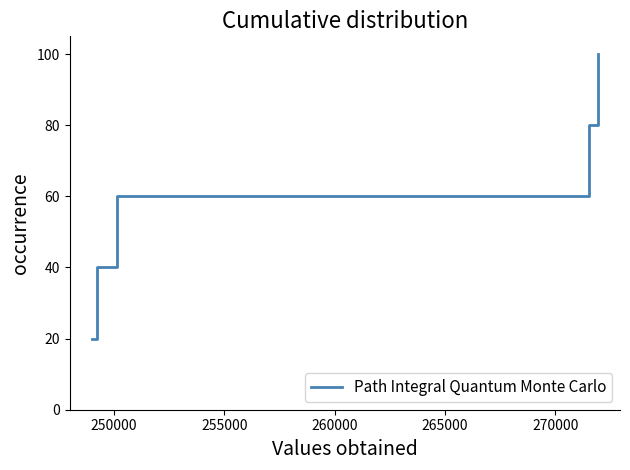

What is the difference between the maximum and second lowest values?

60